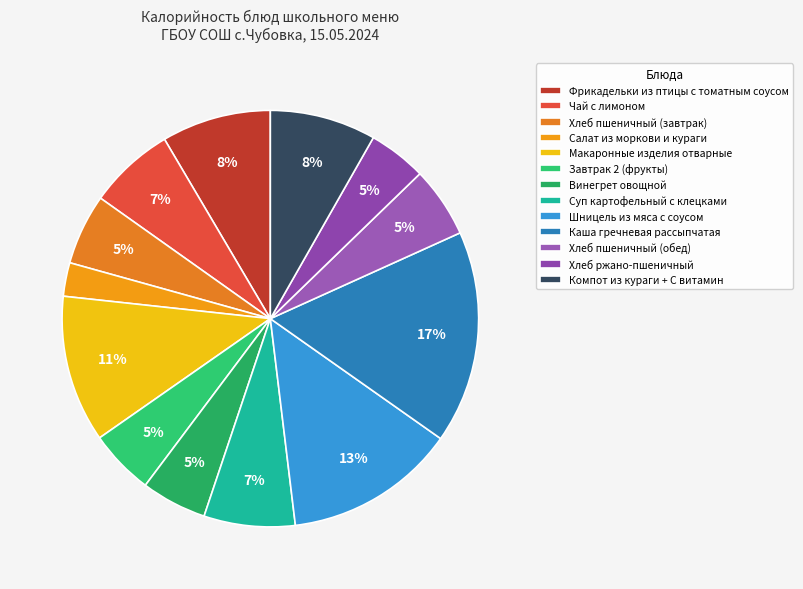

Is Хлеб ржано-пшеничный the majority of the pie?

No